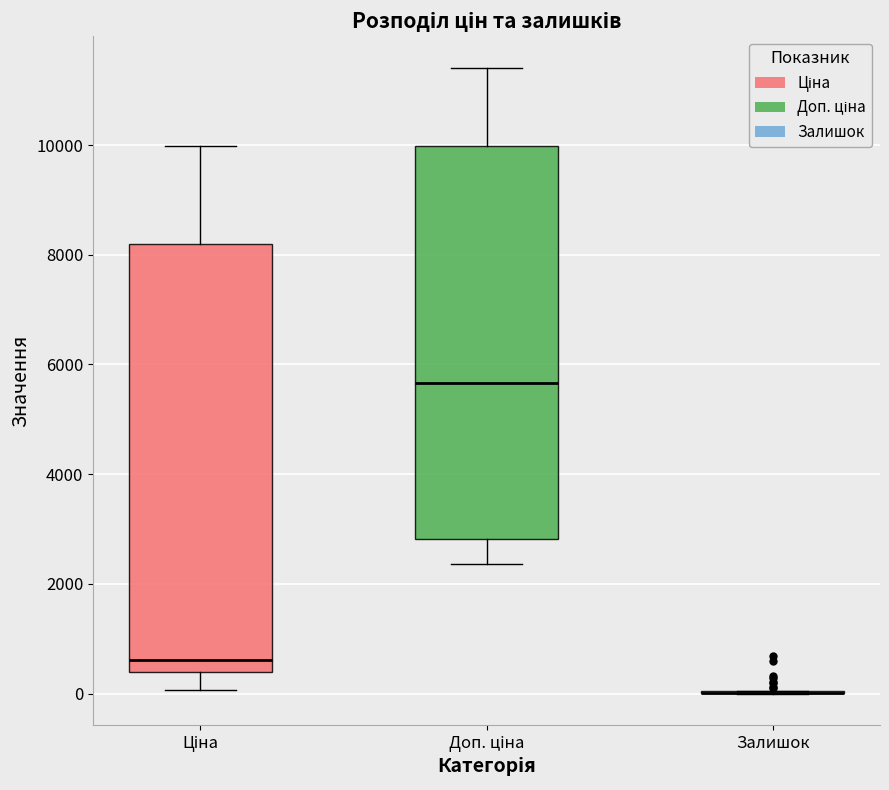

Which box is the tallest, from its lower edge to its upper edge?

Ціна